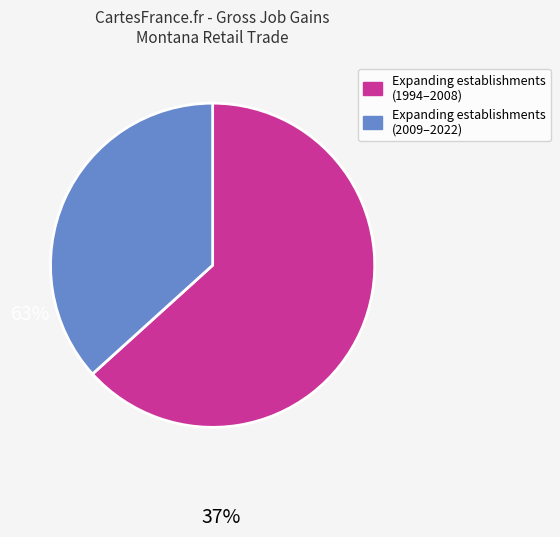

Is there a majority slice in this chart?

Yes